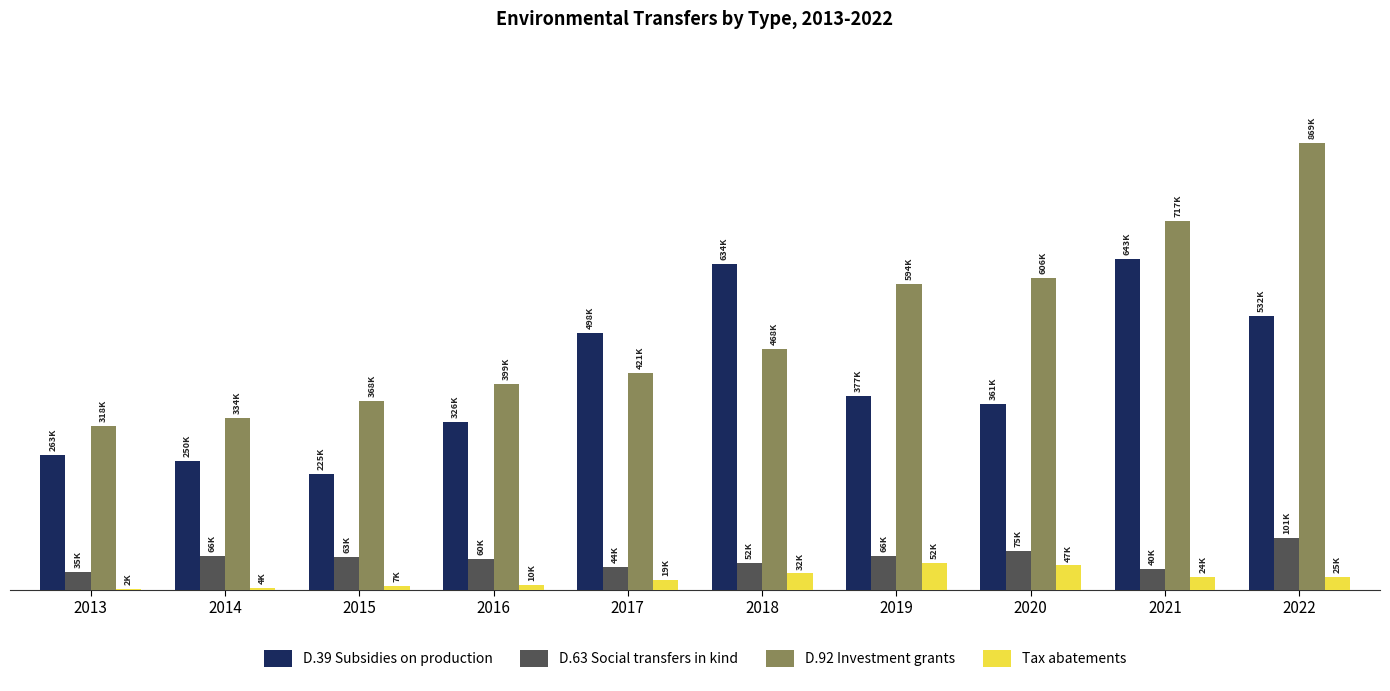

What is the greatest value displayed?

869253.5